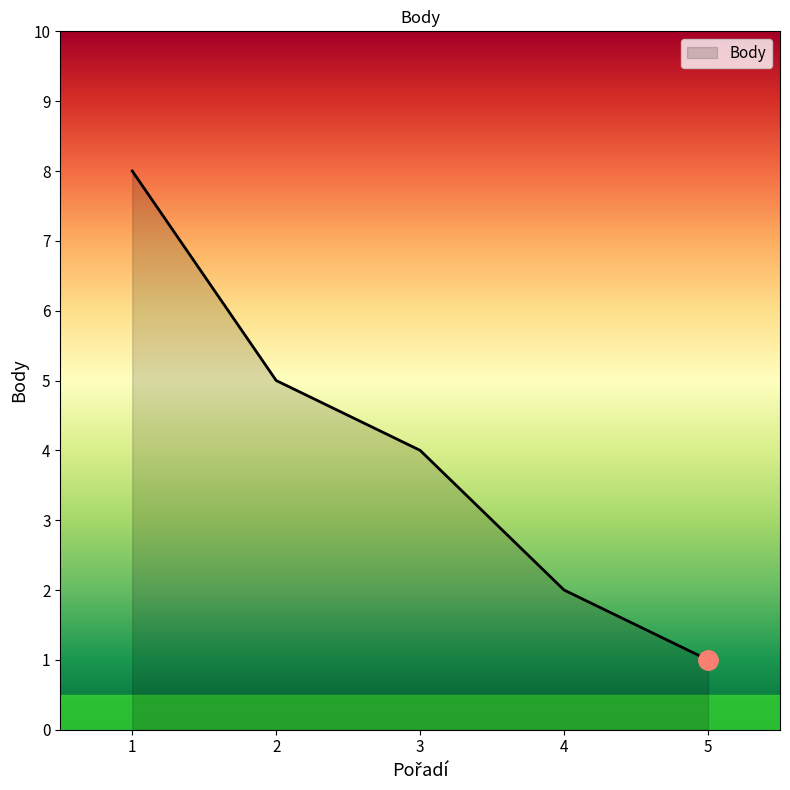

What is the difference between the maximum and minimum values?

7